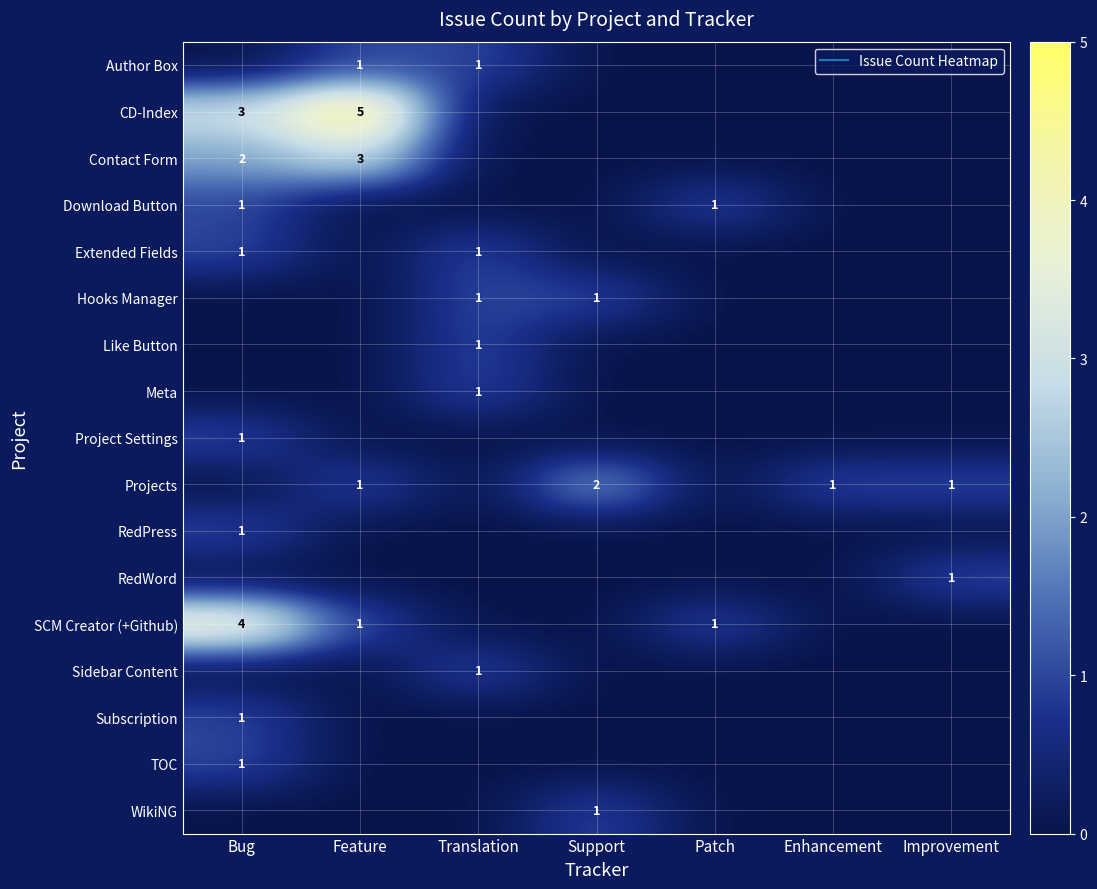

What is the spread (max minus min) of values at Patch?

1